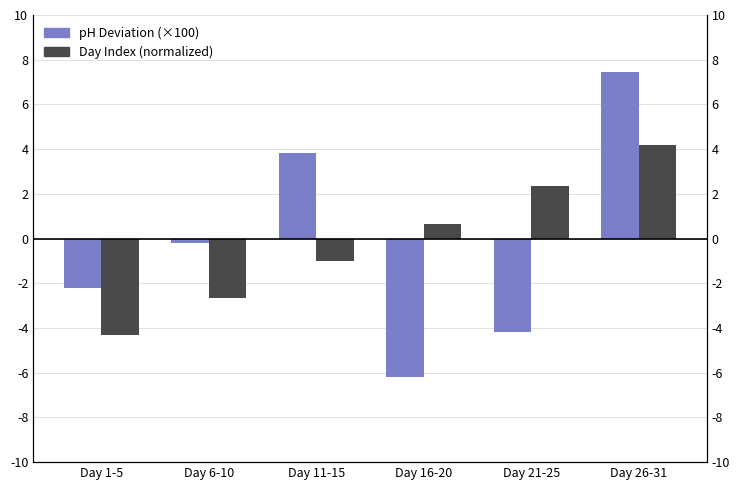

What is the value of the pH Deviation (×100) bar at the 2nd from the left?

-0.2